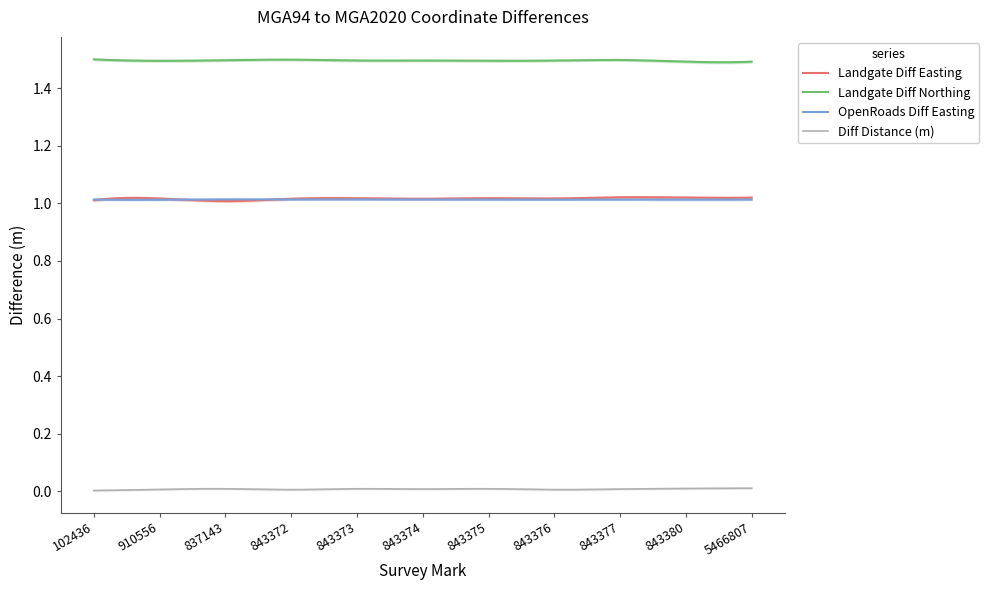

At which category does Landgate Diff Northing reach its first local peak?

843372